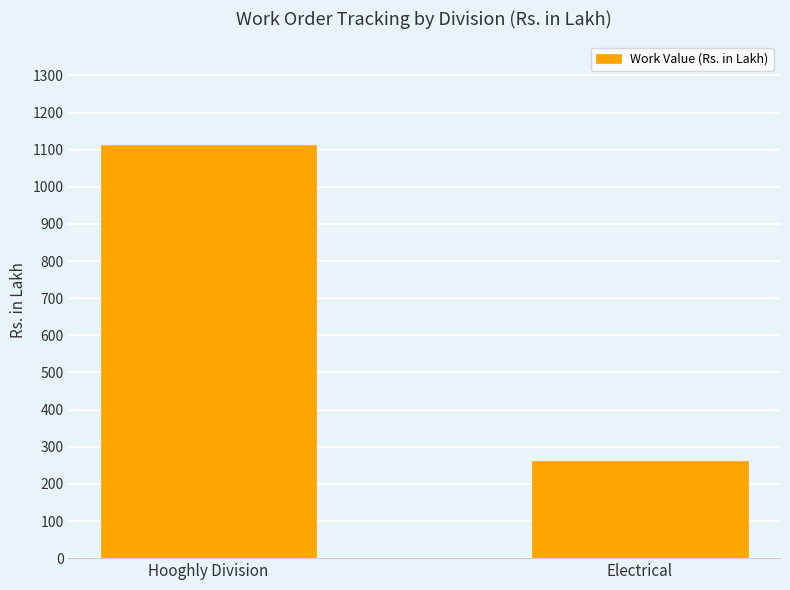

How many categories are shown in the chart?

2